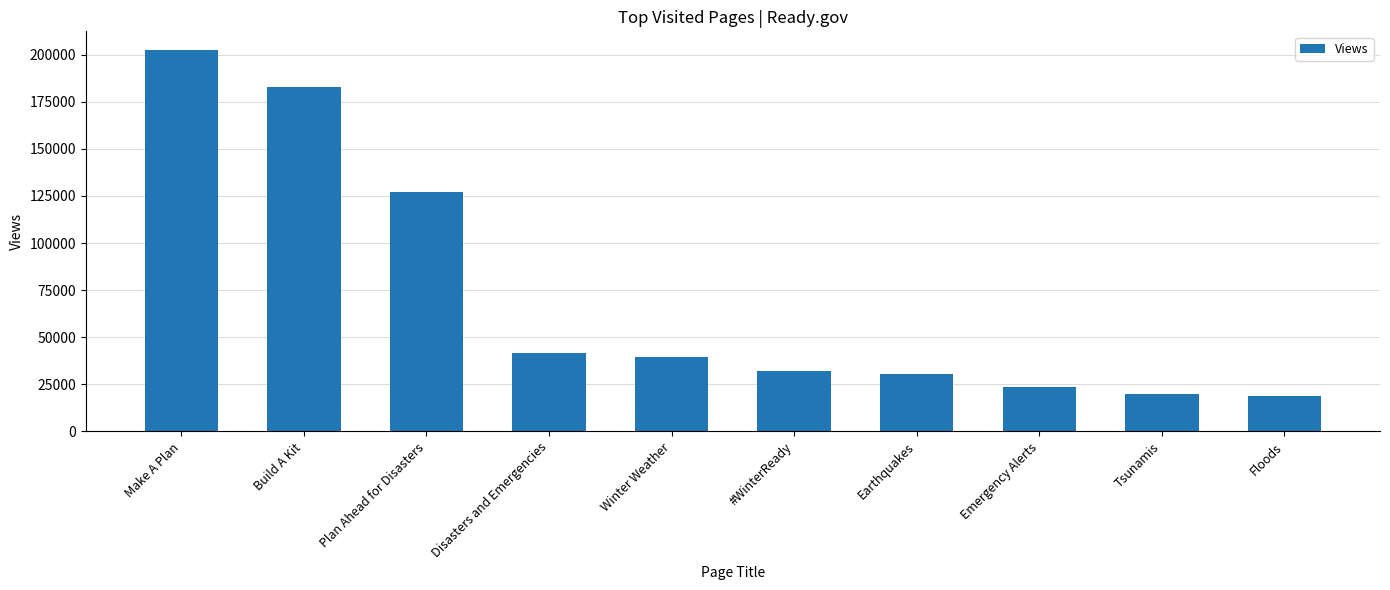

Which category has the highest value across all series?

Make A Plan